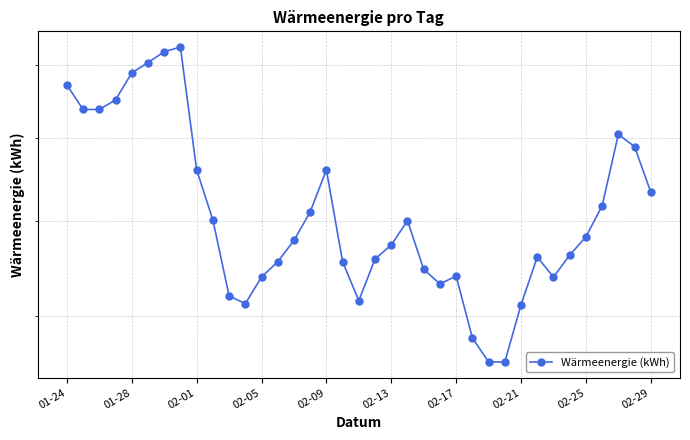

The value at 34 is 805. True or false?

True